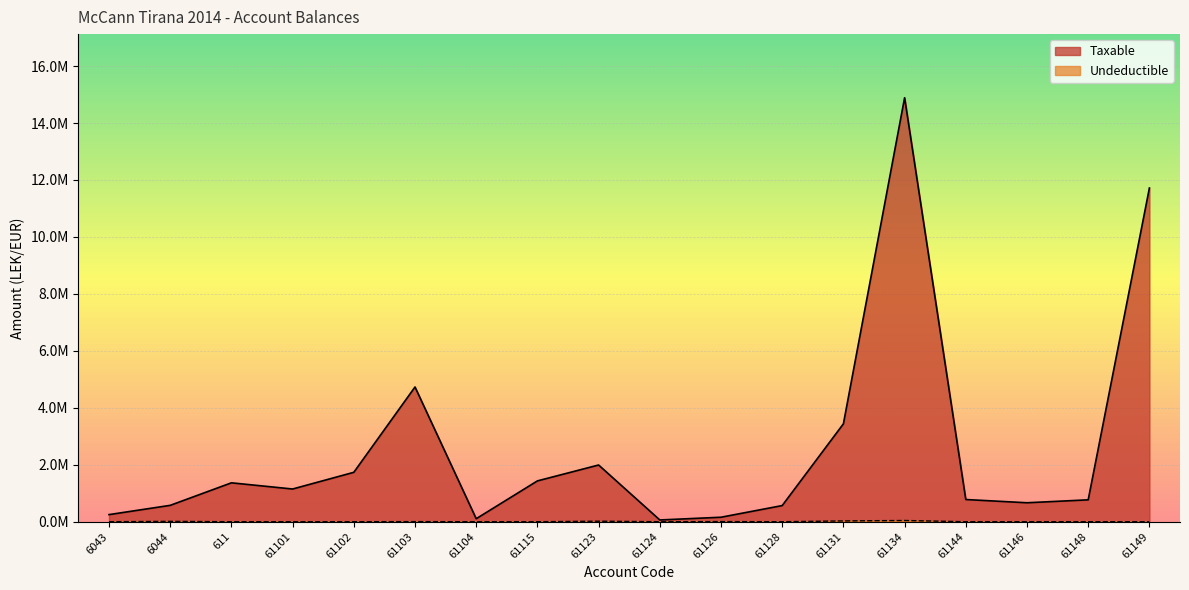

Read the Undeductible value at 61115.

250.0